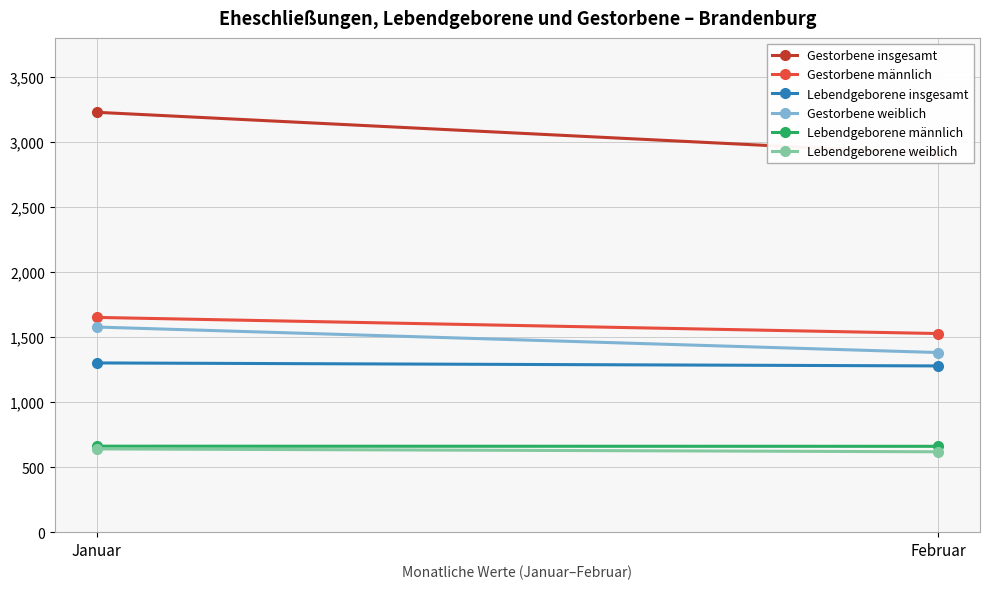

How many lines are shown in the chart?

6